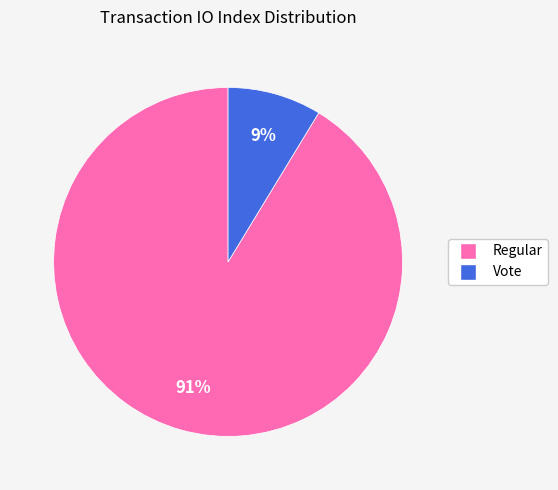

How many segments does this pie chart have?

2